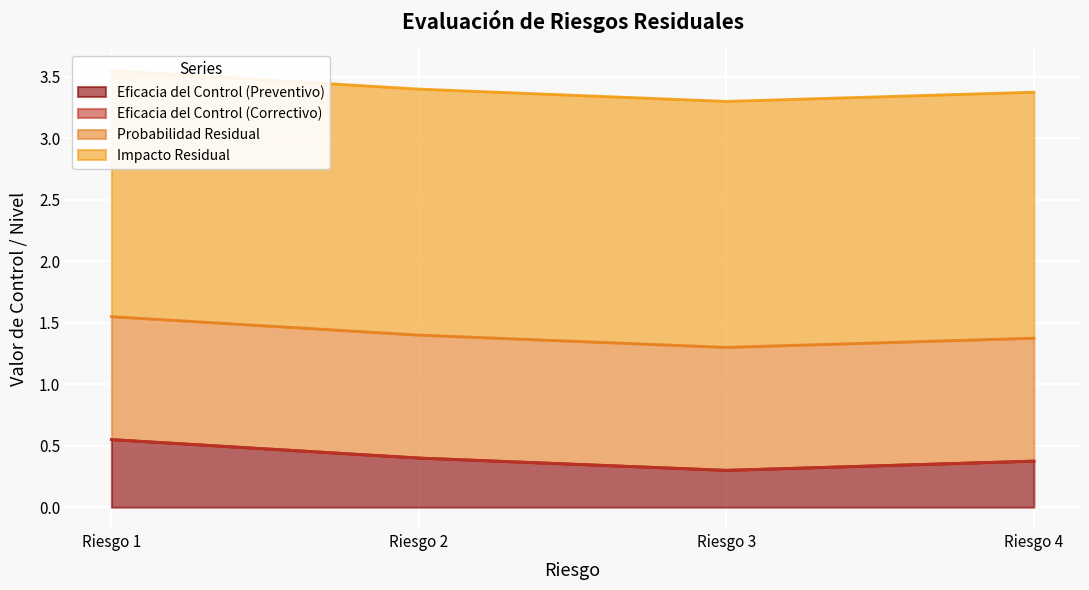

What is the difference between the highest and lowest values at Riesgo 2?

2.0